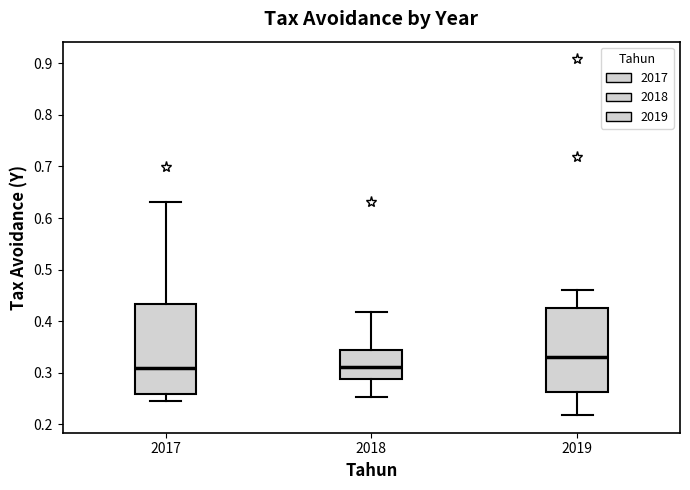

Reading left to right, read every box against the y-axis: the position of its median line, the range the box covers, and the ends of its whiskers. The values are not printed on the chart, so give them approximately, as read against the axis.

2017: median 0.31, box 0.26 to 0.43, whiskers 0.25 to 0.63
2018: median 0.31, box 0.29 to 0.34, whiskers 0.25 to 0.42
2019: median 0.33, box 0.26 to 0.42, whiskers 0.22 to 0.46